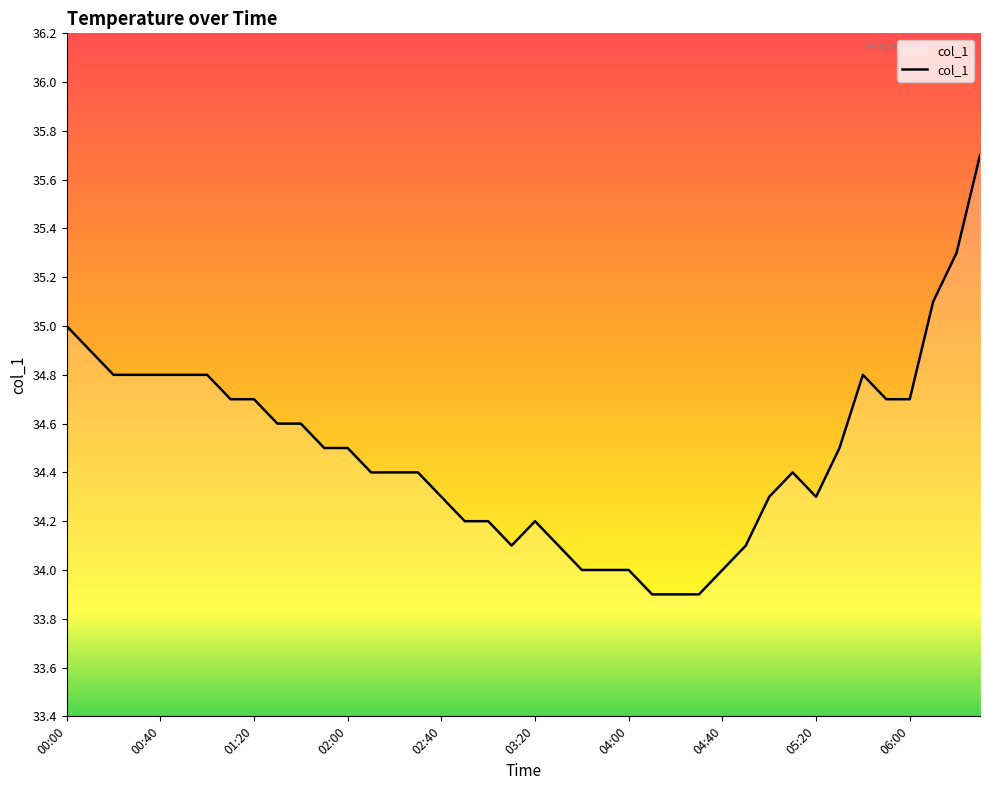

What is the minimum value shown in the chart?

33.9